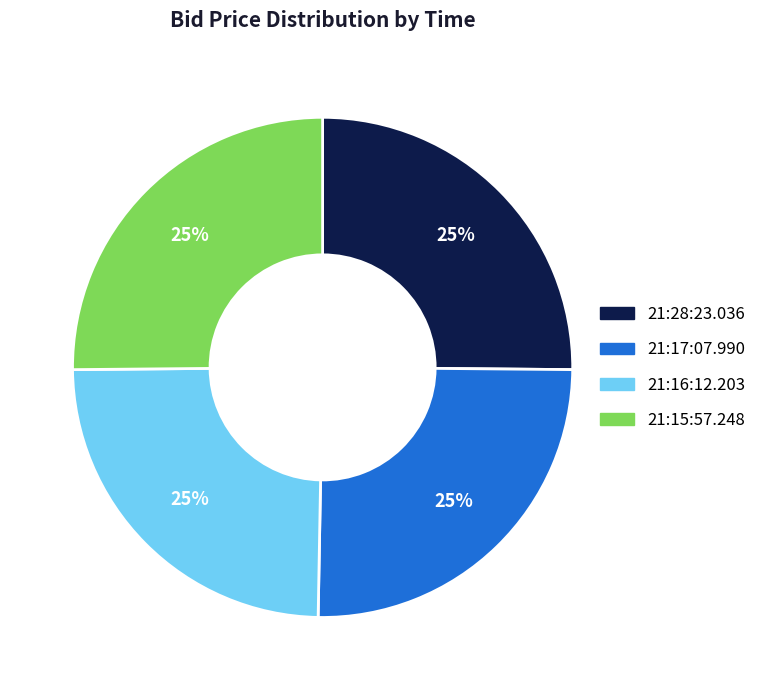

To the nearest percent, what percentage of the pie is 21:15:57.248?

25%